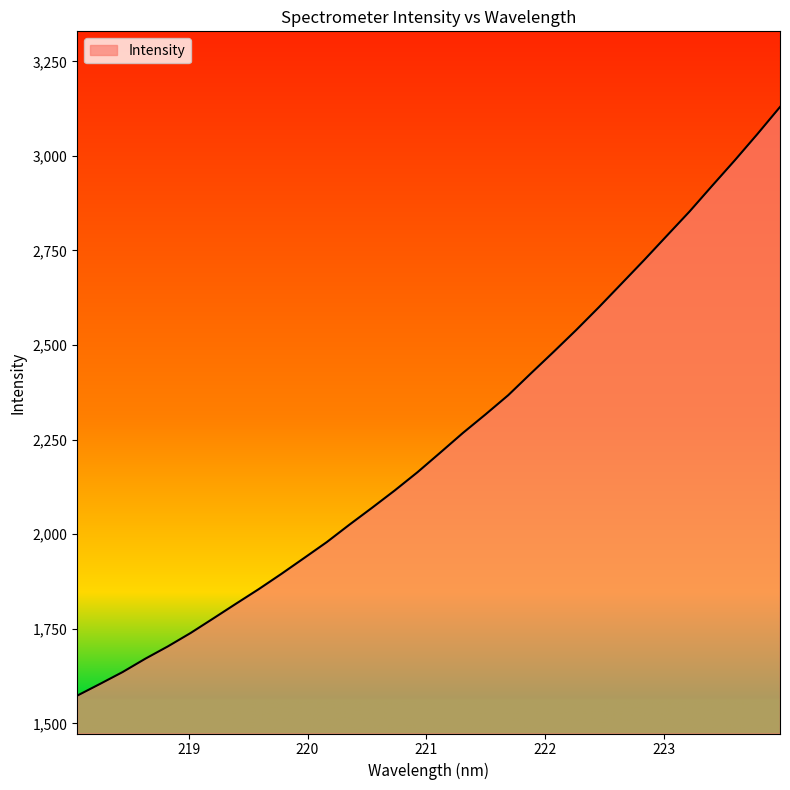

What is the smallest value displayed?

1573.1